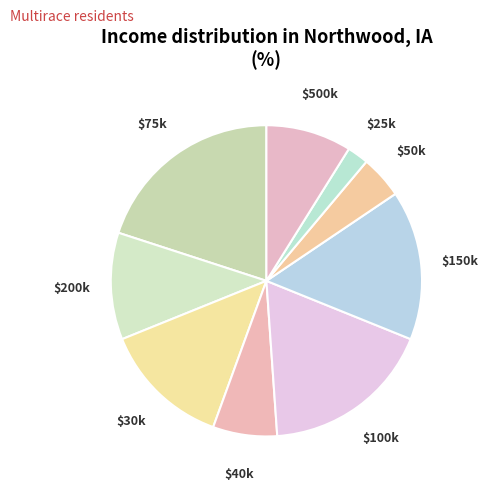

How many slices are in this pie chart?

9